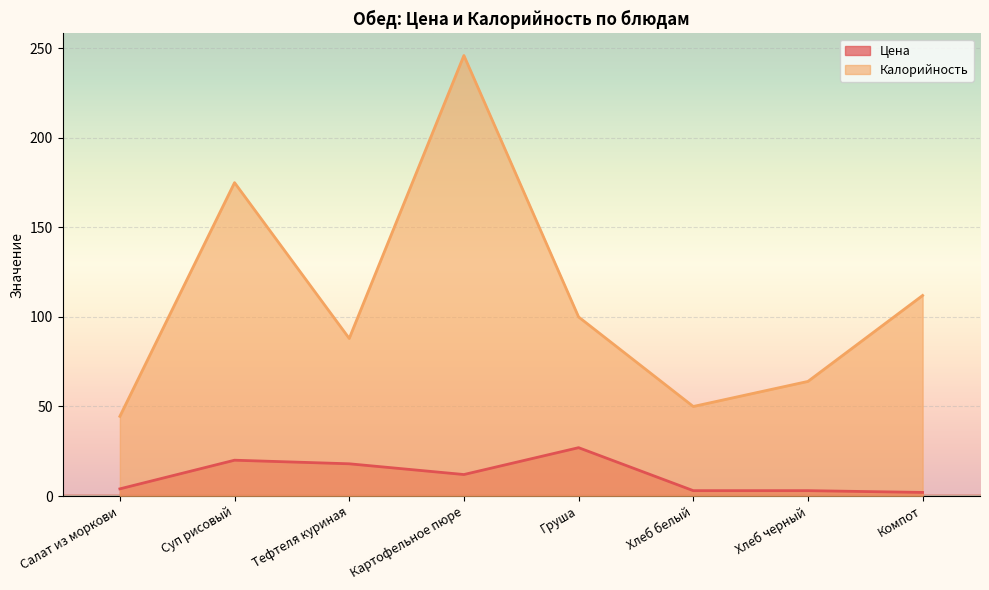

What is the label of the 4th point from the right?

Груша